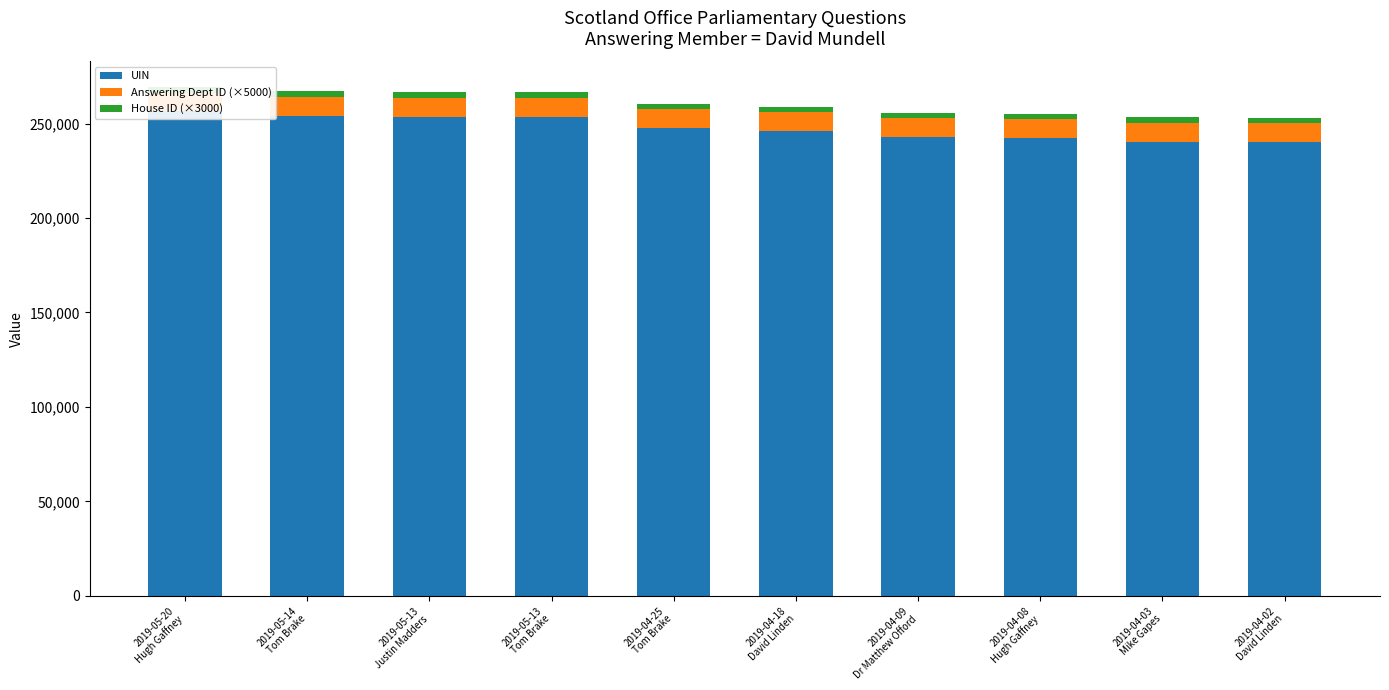

Which series has the widest spread of values?

UIN